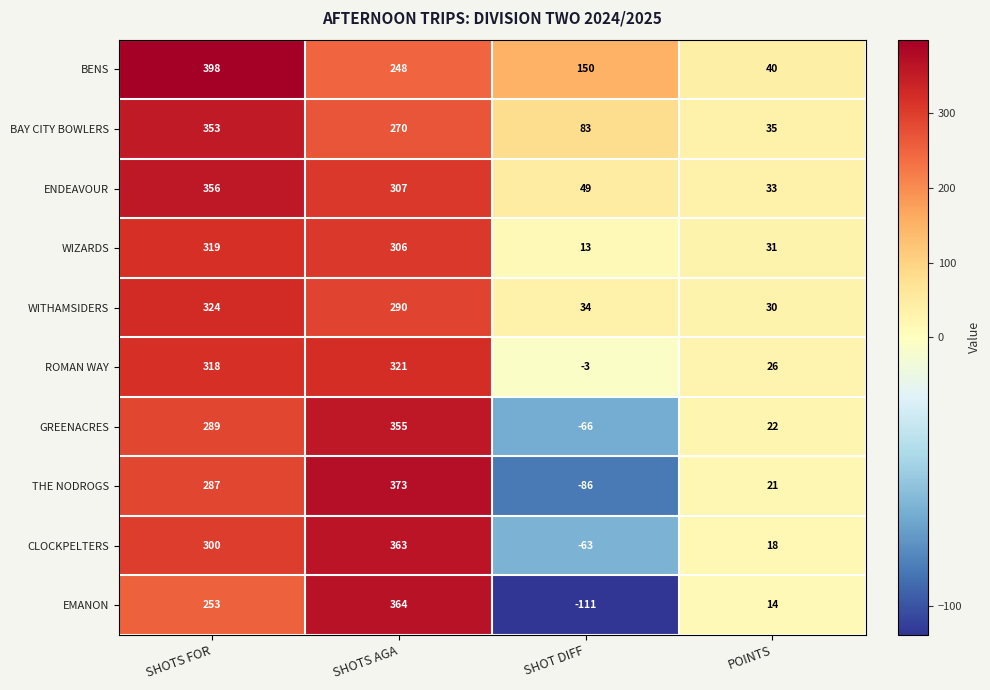

Which category has the lowest value across all series?

SHOT DIFF